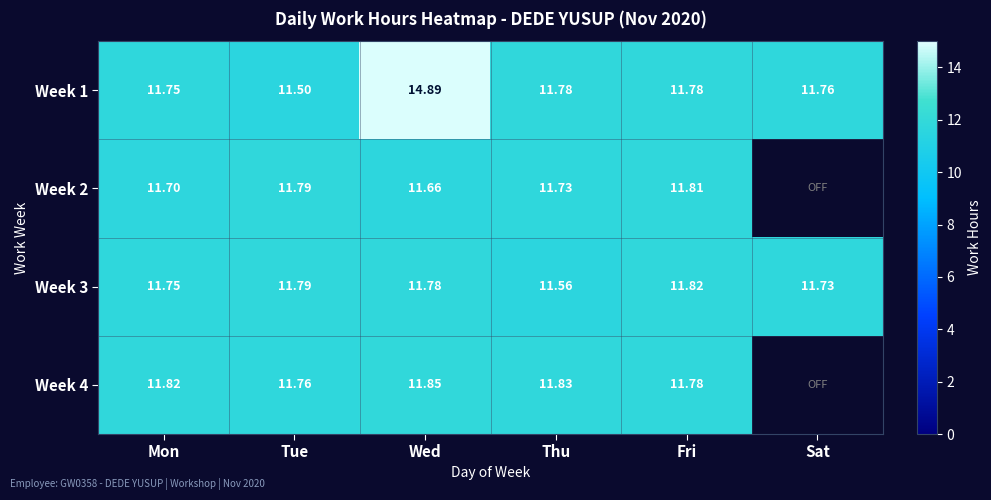

Is the value of Week 1 at Thu greater than the value of Week 4 at Mon?

No